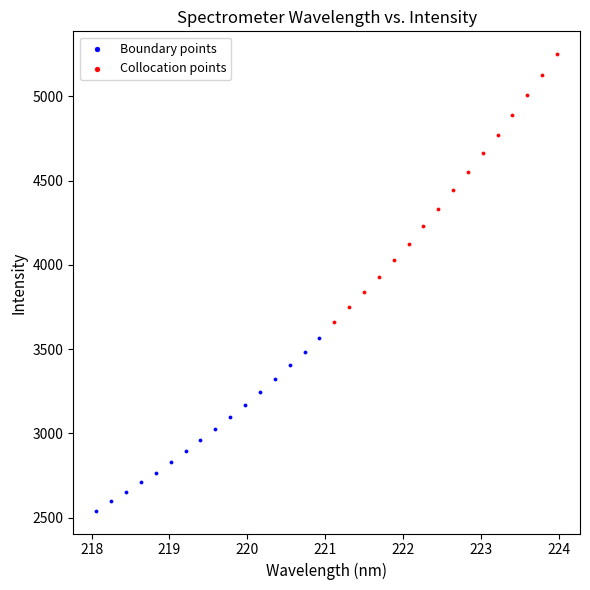

Which series has the largest Y range (max minus min)?

Collocation points